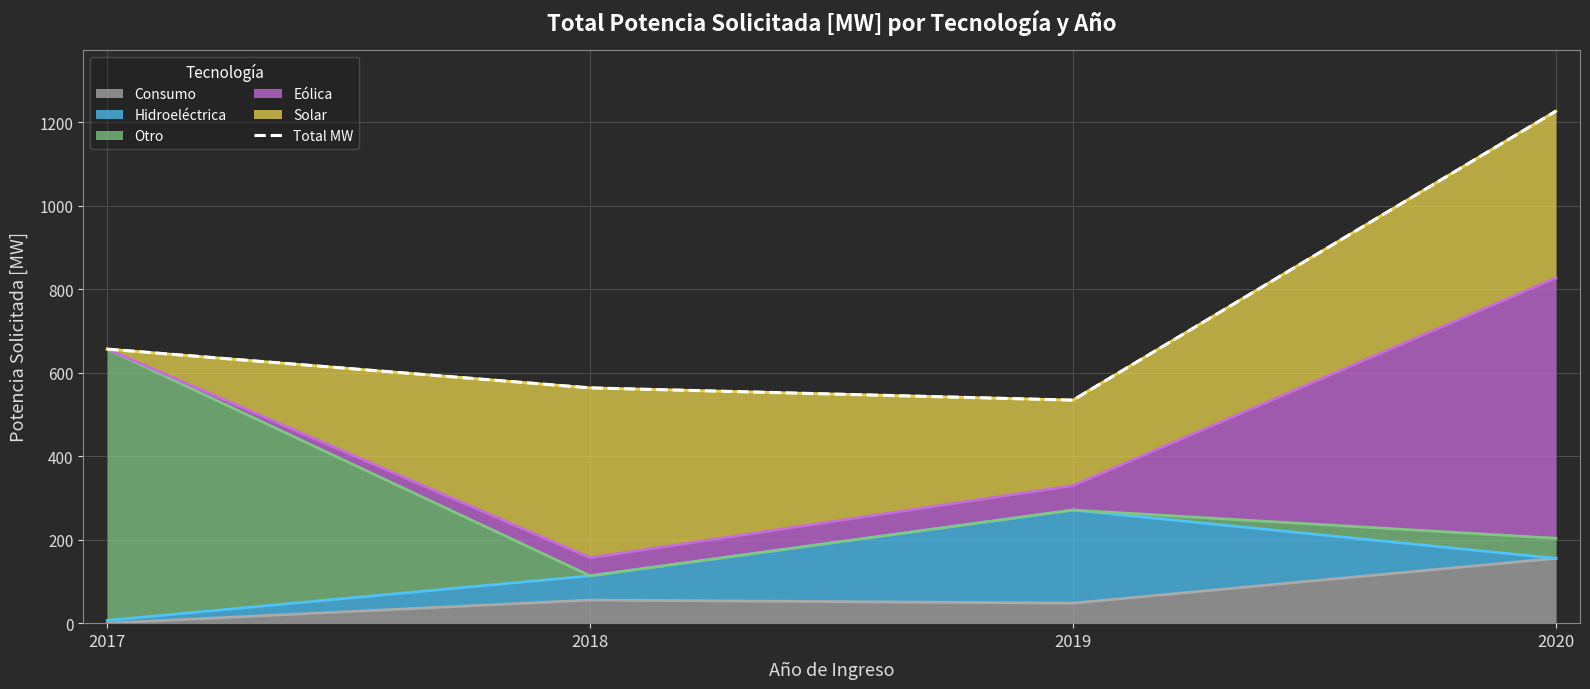

Reading left to right, extract all data points from this chart.

656.6	563.7	534.3	1226.7